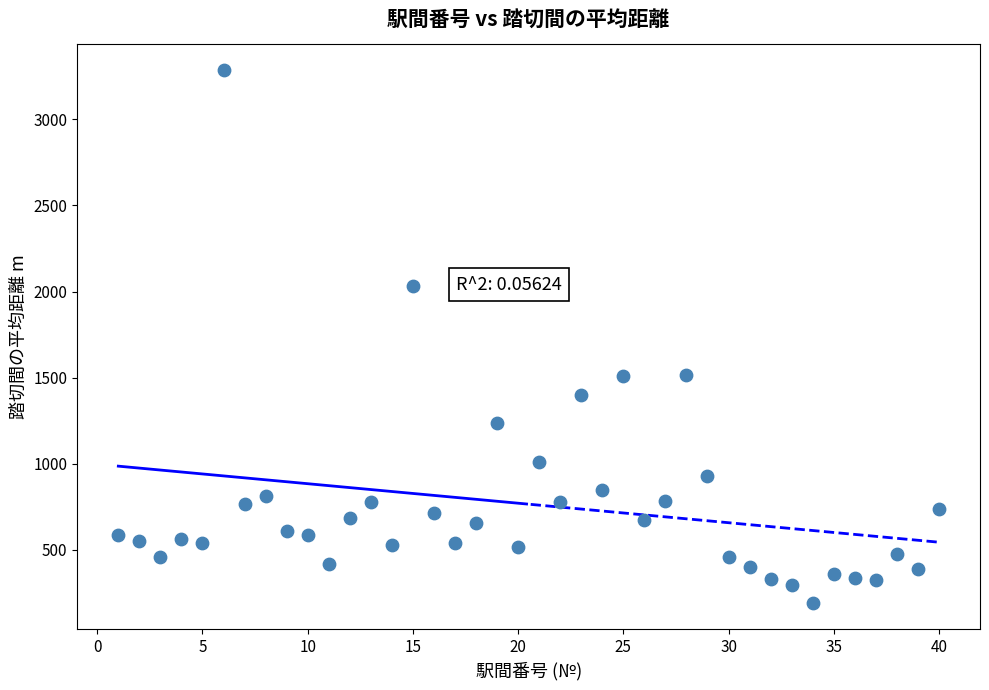

What is the range of Y values (max minus min)?

3089.8